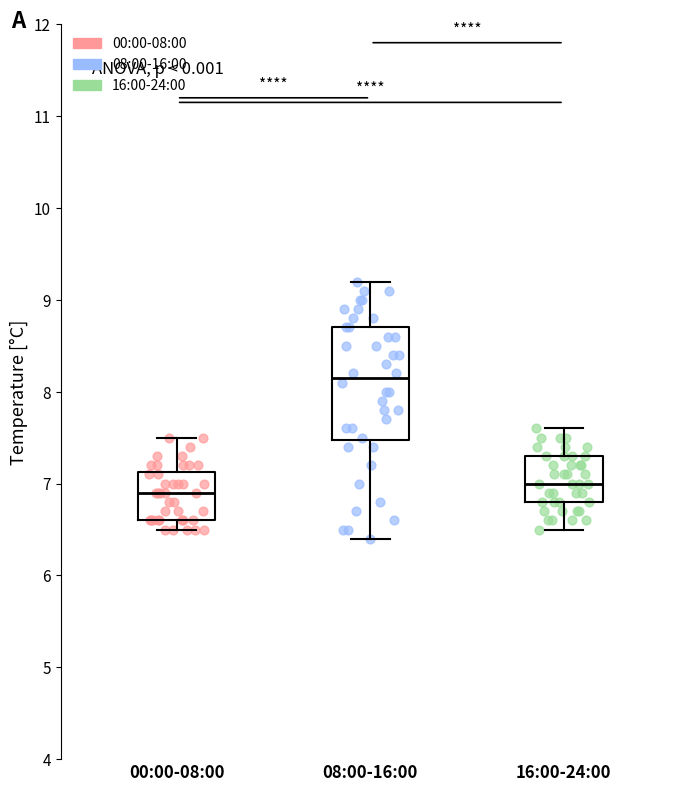

Reading left to right, transcribe this box plot: for each box, give where its median line is, the range the box spans, and where its two whiskers end, as read against the y-axis. The values are not printed on the chart, so give them approximately, as read against the axis.

00:00-08:00: median 6.9, box 6.6 to 7.1, whiskers 6.5 to 7.5
08:00-16:00: median 8.2, box 7.5 to 8.7, whiskers 6.4 to 9.2
16:00-24:00: median 7.0, box 6.8 to 7.3, whiskers 6.5 to 7.6